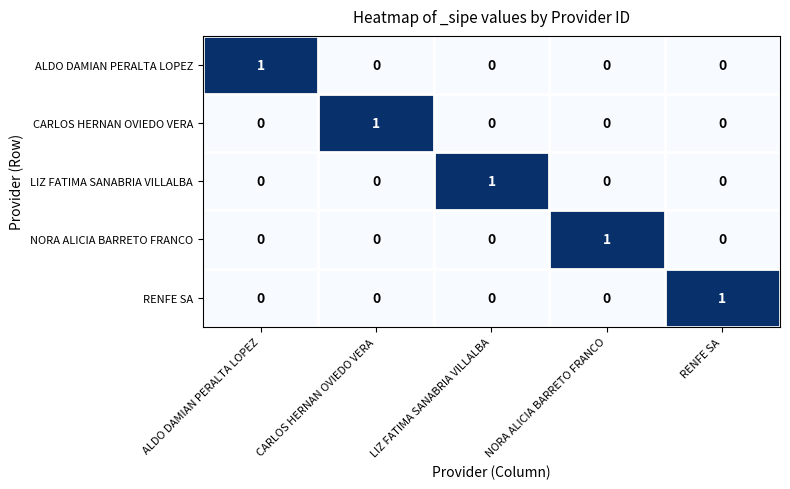

How many RENFE SA values are between 0 and 1?

5